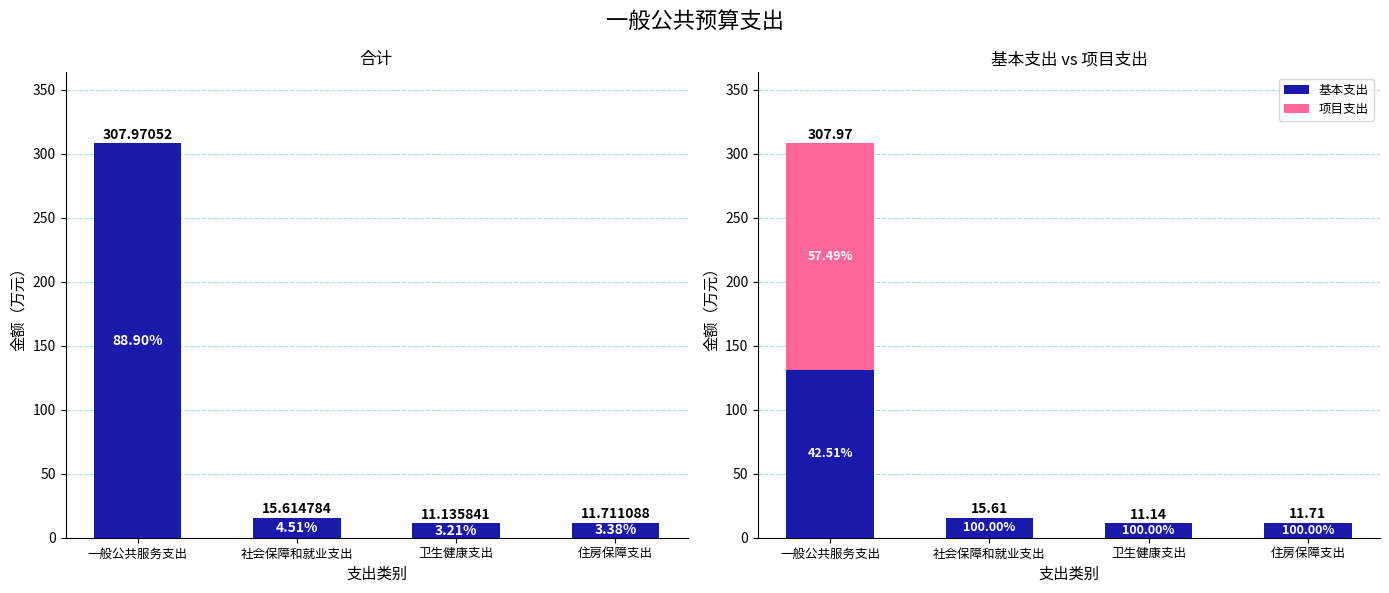

Which label corresponds to the largest value in the chart?

一般公共服务支出